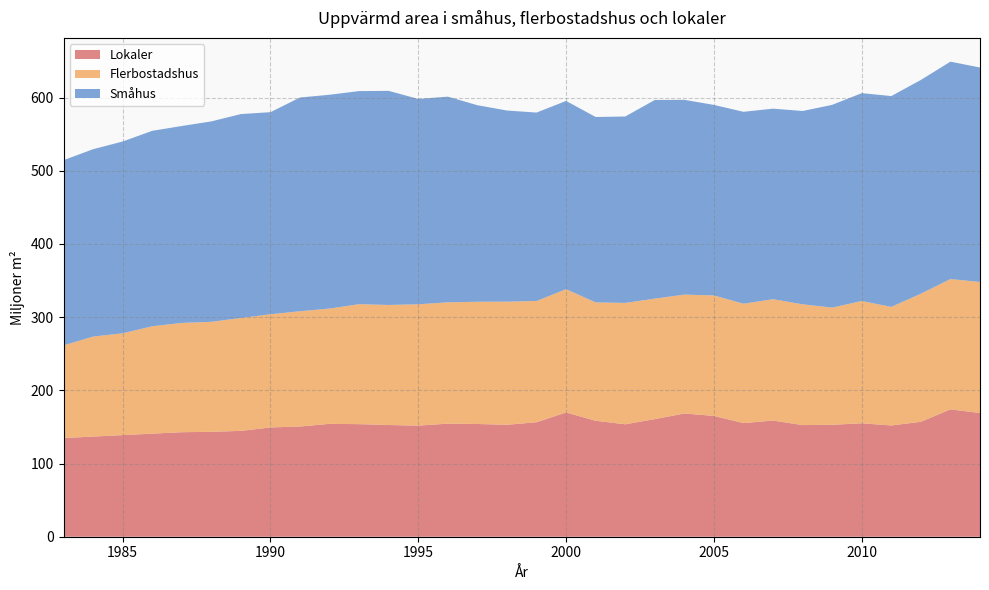

Reading left to right, extract all data points from this chart.

Lokaler: 134.8	136.8	138.8	140.8	142.8	143.3	144.6	149.3	150.6	154.2	153.8	152.6	151.7	154.5	154.0	152.9	156.4	169.8	158.4	153.6	160.6	168.3	165.0	155.2	158.7	152.5	152.9	155.0	152.0	157.0	174.0	169.0
Flerbostadshus: 126.6	136.6	139.1	146.7	149.3	150.3	154.2	154.6	157.5	157.5	163.9	164.0	165.8	165.7	167.0	168.2	165.7	168.4	161.7	165.8	164.6	162.4	164.6	163.1	165.8	165.0	160.1	167.0	162.0	175.0	178.0	179.0
Småhus: 253.0	256.0	262.0	267.0	269.0	273.8	278.6	276.1	292.0	292.1	291.1	292.5	280.5	281.0	268.5	261.1	257.4	257.2	253.3	254.7	271.4	266.1	260.3	262.2	260.3	264.1	277.0	284.0	288.0	292.0	297.0	293.0